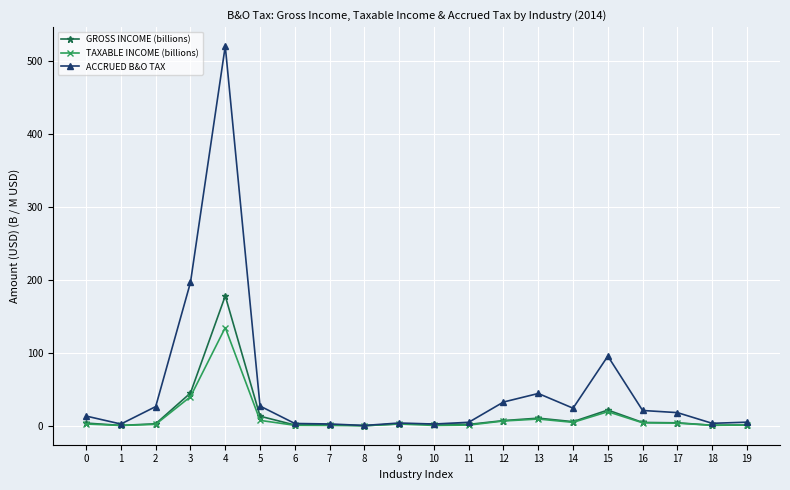

True or false: GROSS INCOME (billions) has a value of 0.5 at 1.

True